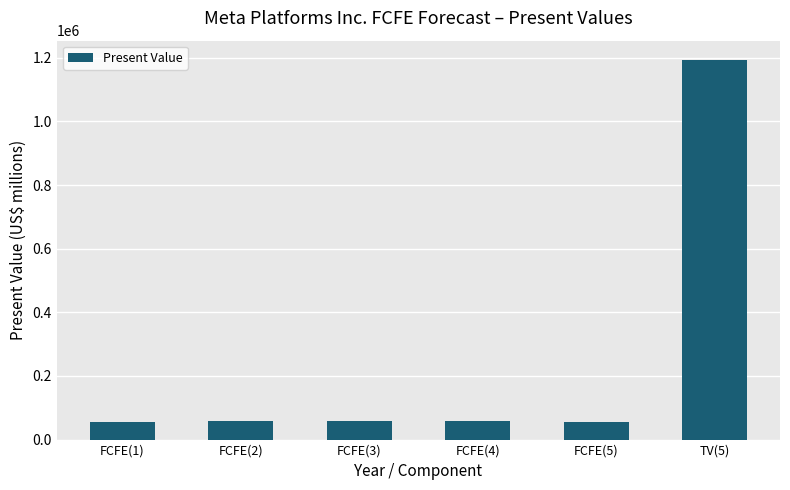

What is the label of the 5th bar from the left?

FCFE(5)